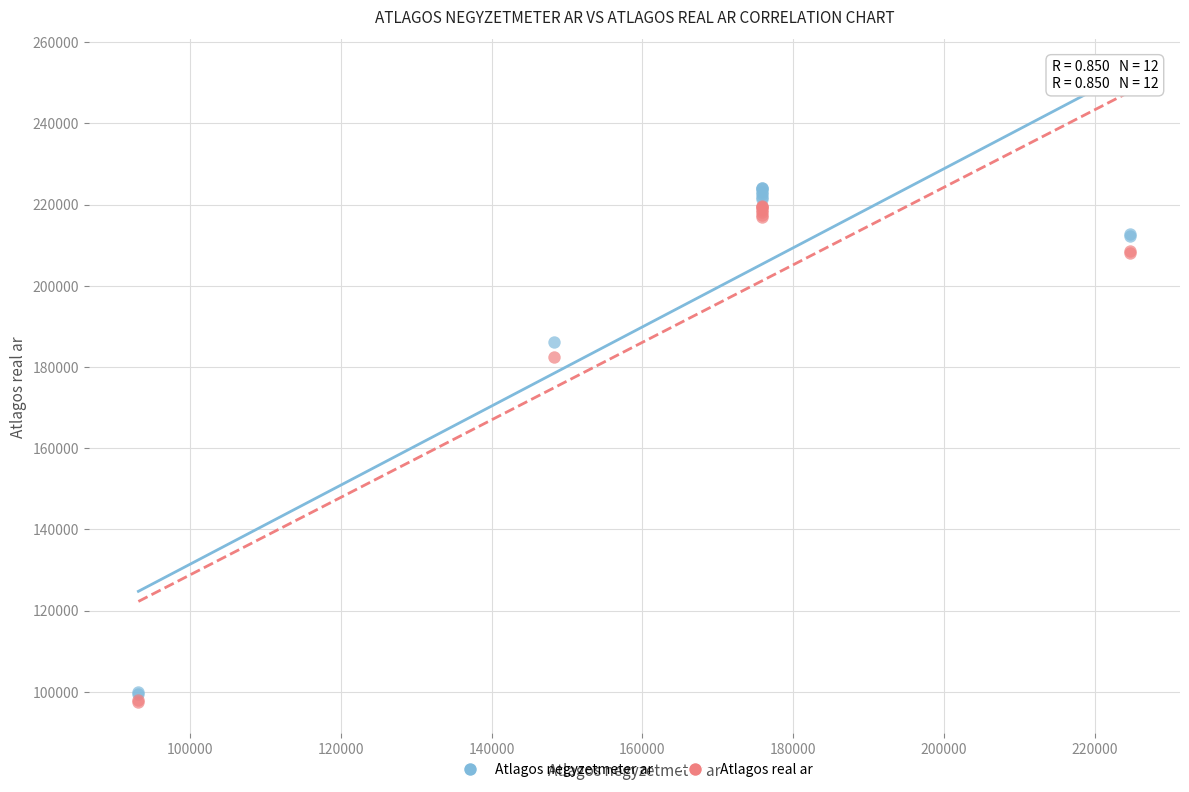

What are all the series names shown in the legend?

Atlagos negyzetmeter ar, Atlagos real ar